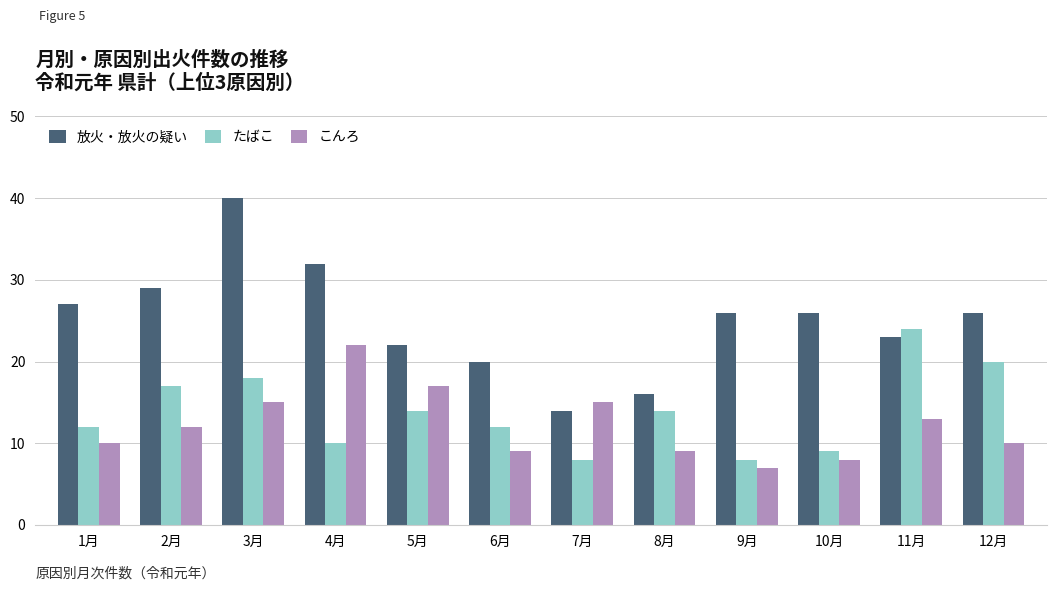

Which label corresponds to the smallest value in the chart?

9月